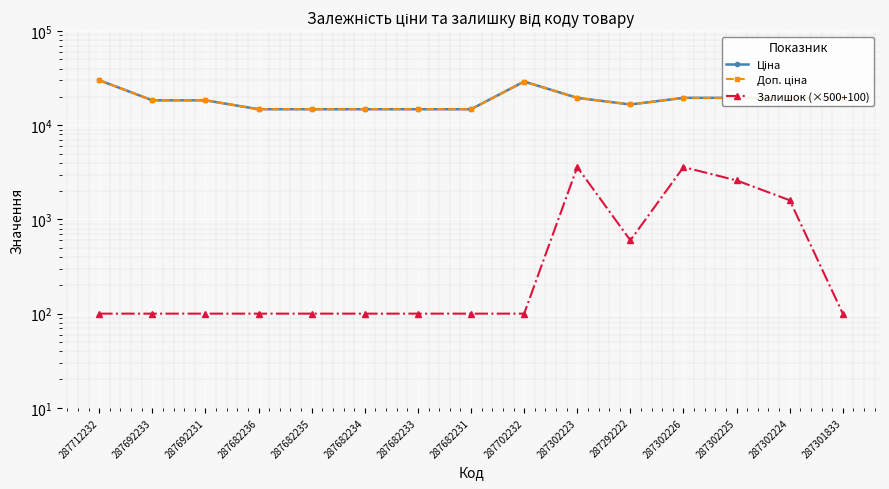

How many lines are shown in the chart?

3